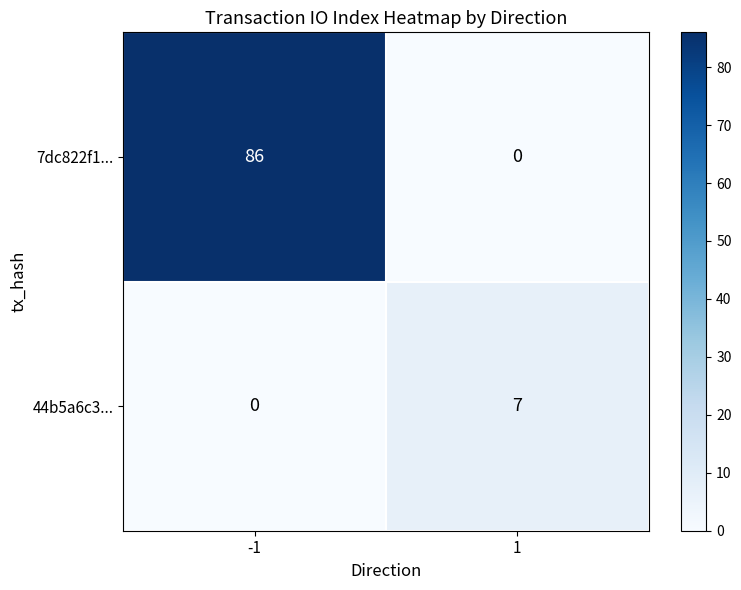

The value of 44b5a6c3... at -1 is 0. True or false?

True